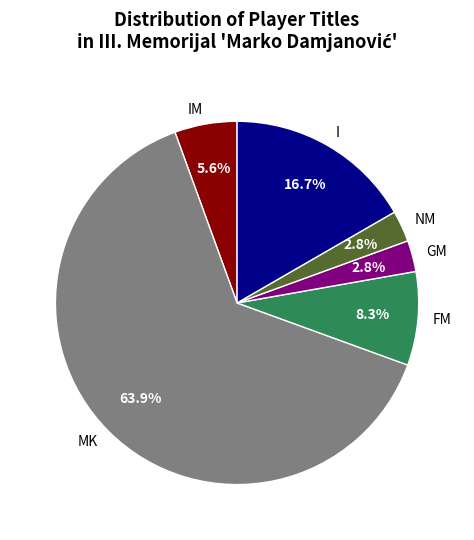

Combined, do GM and NM account for over 50%?

No